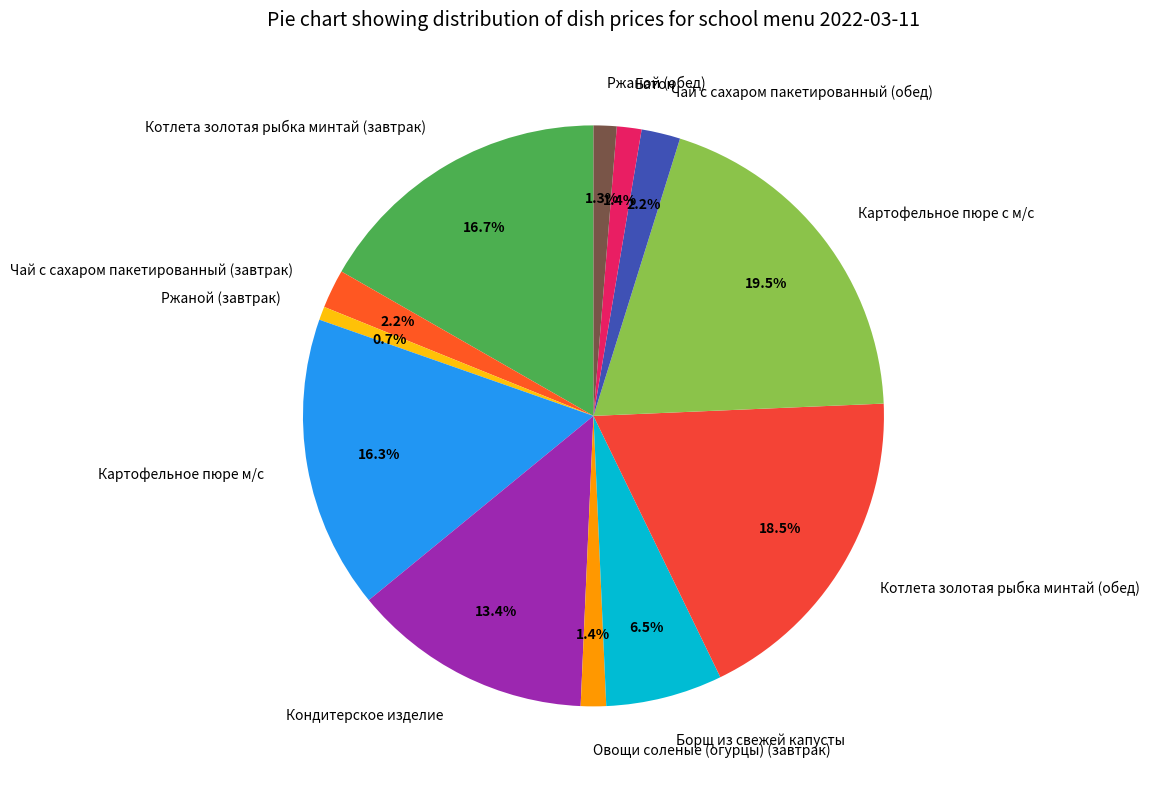

Approximately how many times larger is the value at Картофельное пюре м/с compared to Овощи соленые (огурцы) (завтрак)?

11.6